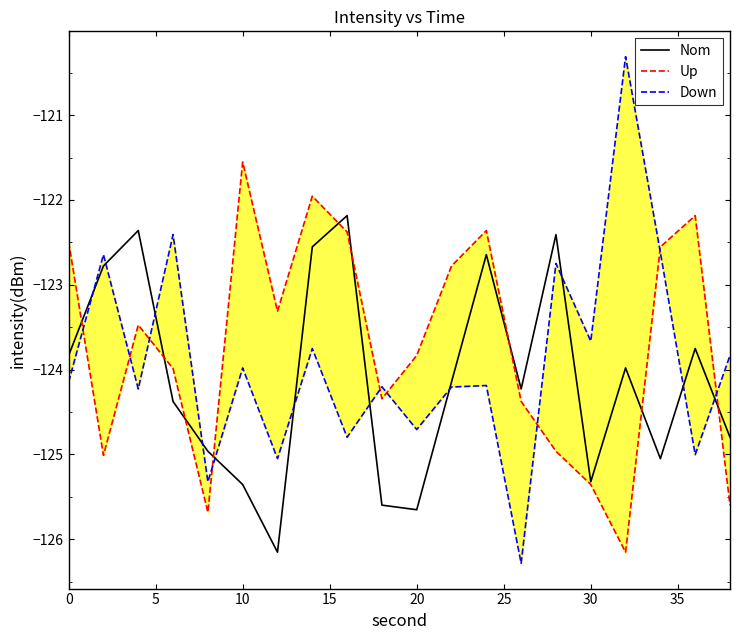

What is the difference between the highest and lowest values at 15?

2.0